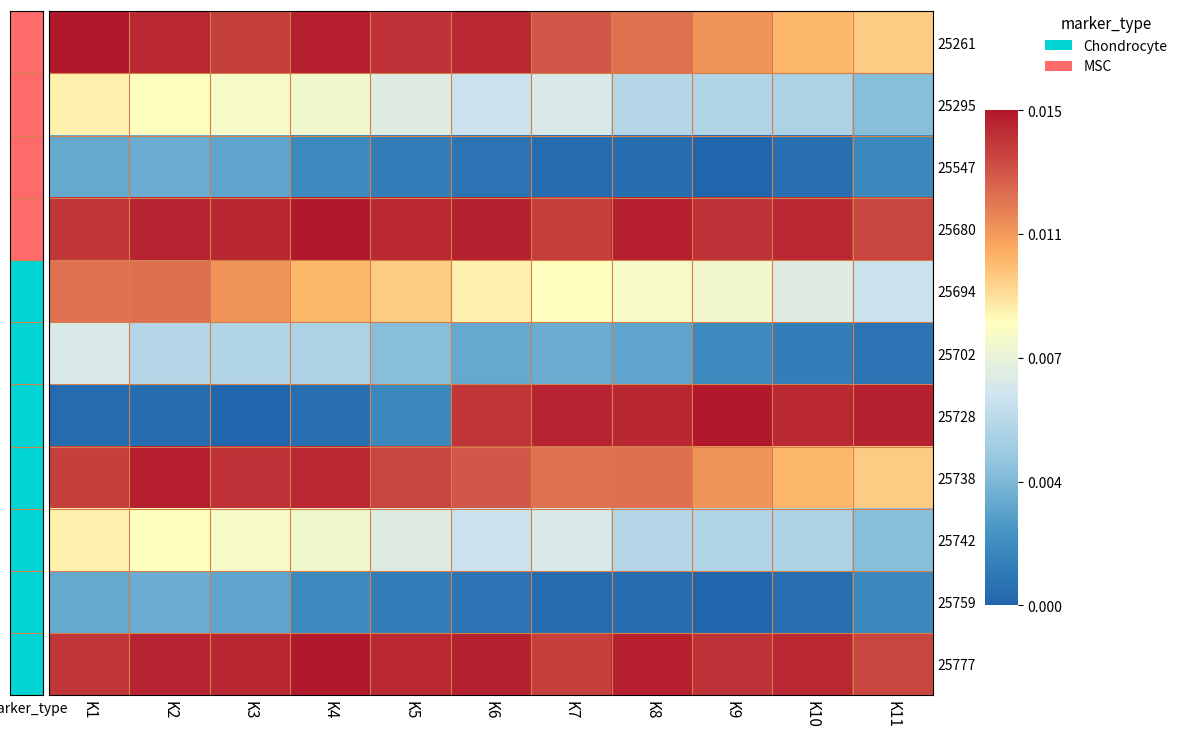

Count the number of data series in this chart.

11